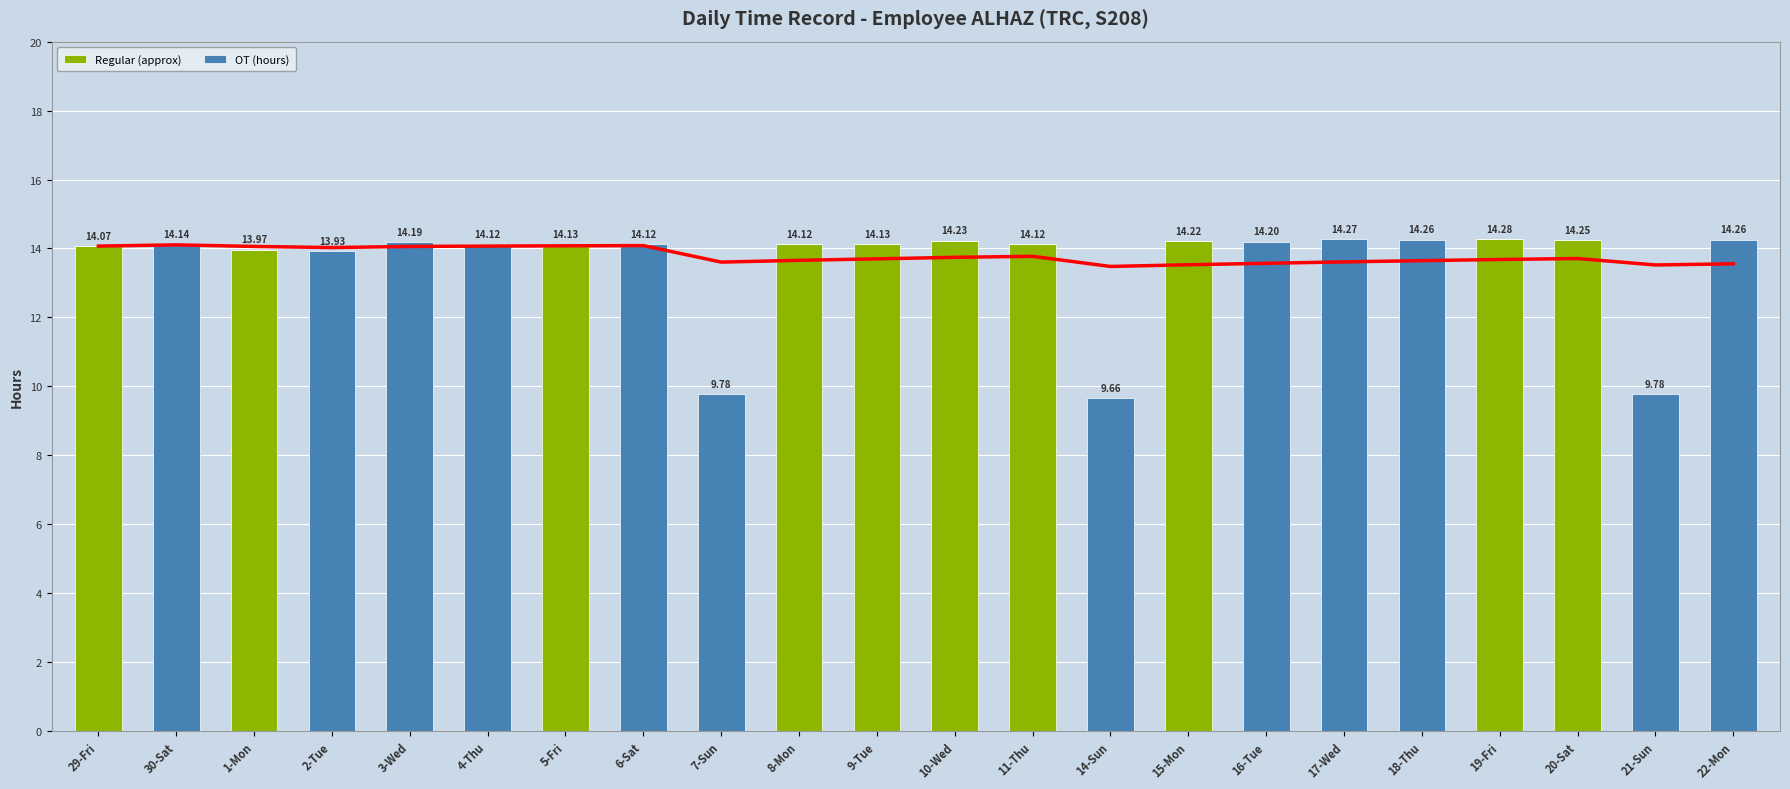

Reading left to right, extract all data points from this chart.

Regular (approx): 29-Fri=14.1	30-Sat=0.0	1-Mon=14.0	2-Tue=0.0	3-Wed=0.0	4-Thu=0.0	5-Fri=14.1	6-Sat=0.0	7-Sun=0.0	8-Mon=14.1	9-Tue=14.1	10-Wed=14.2	11-Thu=14.1	14-Sun=0.0	15-Mon=14.2	16-Tue=0.0	17-Wed=0.0	18-Thu=0.0	19-Fri=14.3	20-Sat=14.2	21-Sun=0.0	22-Mon=0.0
OT (hours): 29-Fri=0.0	30-Sat=14.1	1-Mon=0.0	2-Tue=13.9	3-Wed=14.2	4-Thu=14.1	5-Fri=0.0	6-Sat=14.1	7-Sun=9.8	8-Mon=0.0	9-Tue=0.0	10-Wed=0.0	11-Thu=0.0	14-Sun=9.7	15-Mon=0.0	16-Tue=14.2	17-Wed=14.3	18-Thu=14.3	19-Fri=0.0	20-Sat=0.0	21-Sun=9.8	22-Mon=14.3